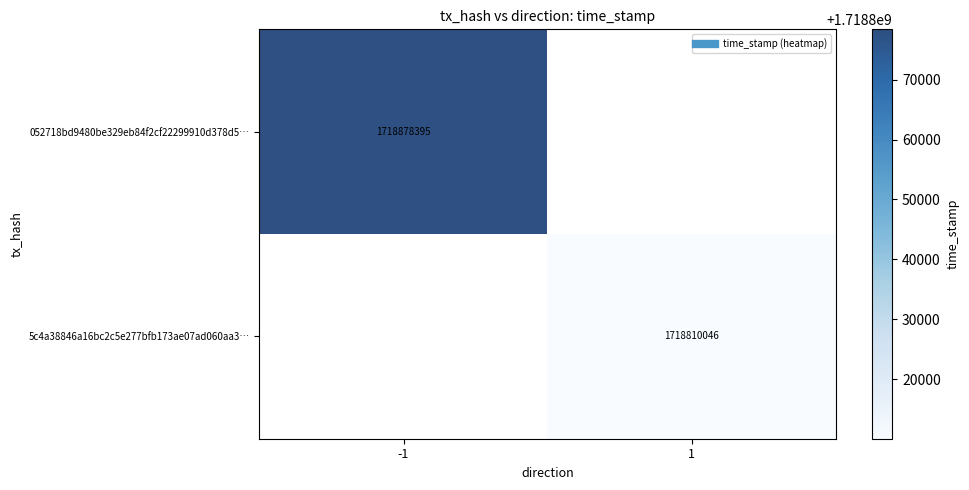

Rank the series by their maximum value, from highest to lowest.

052718bd9480be329eb84f2cf22299910d378d5…, 5c4a38846a16bc2c5e277bfb173ae07ad060aa3…